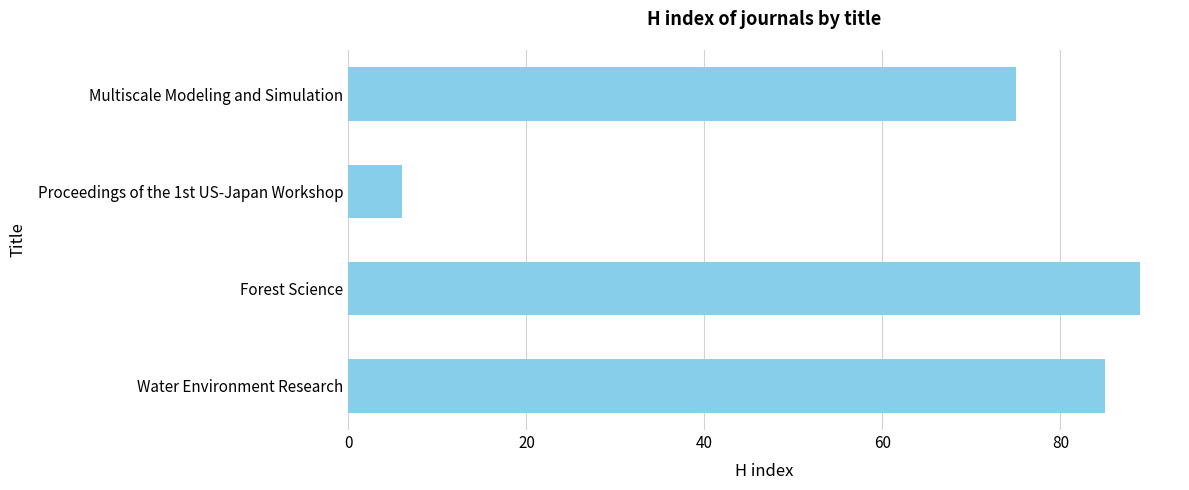

The chart shows a value of 85 at Water Environment Research. True or false?

True